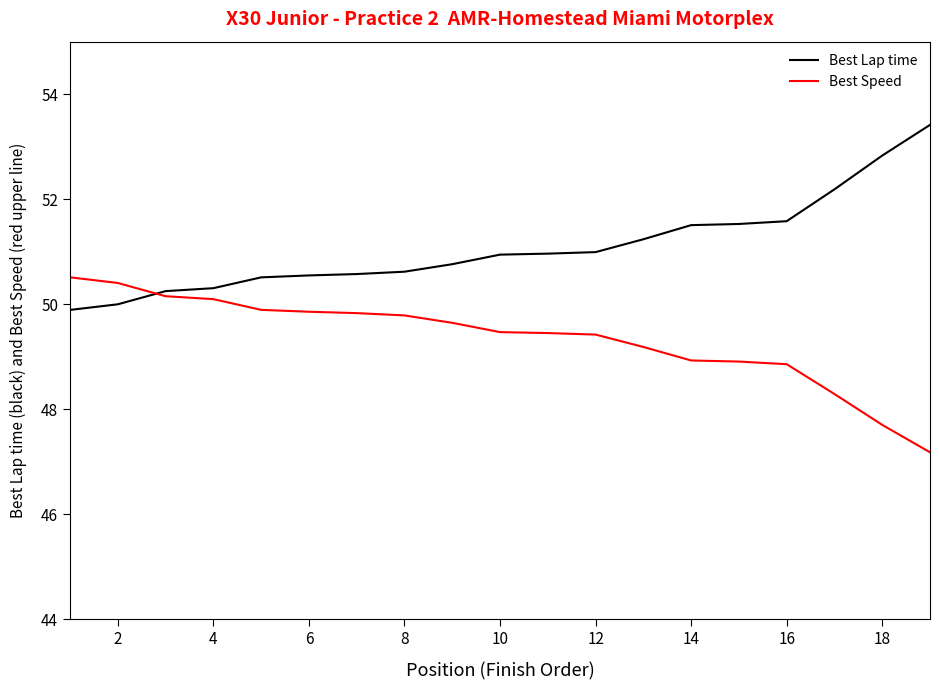

Which series has the largest total across all categories?

Best Lap time